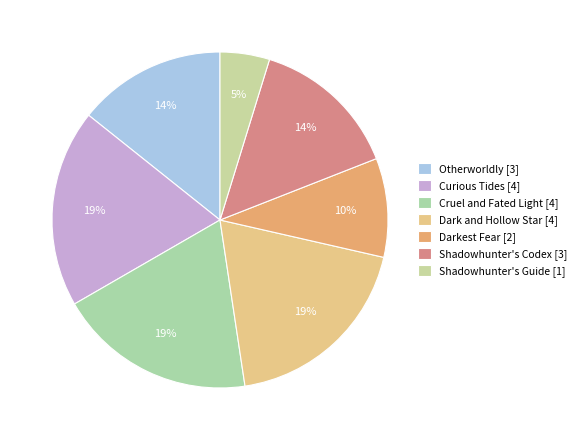

How many slices are in this pie chart?

7